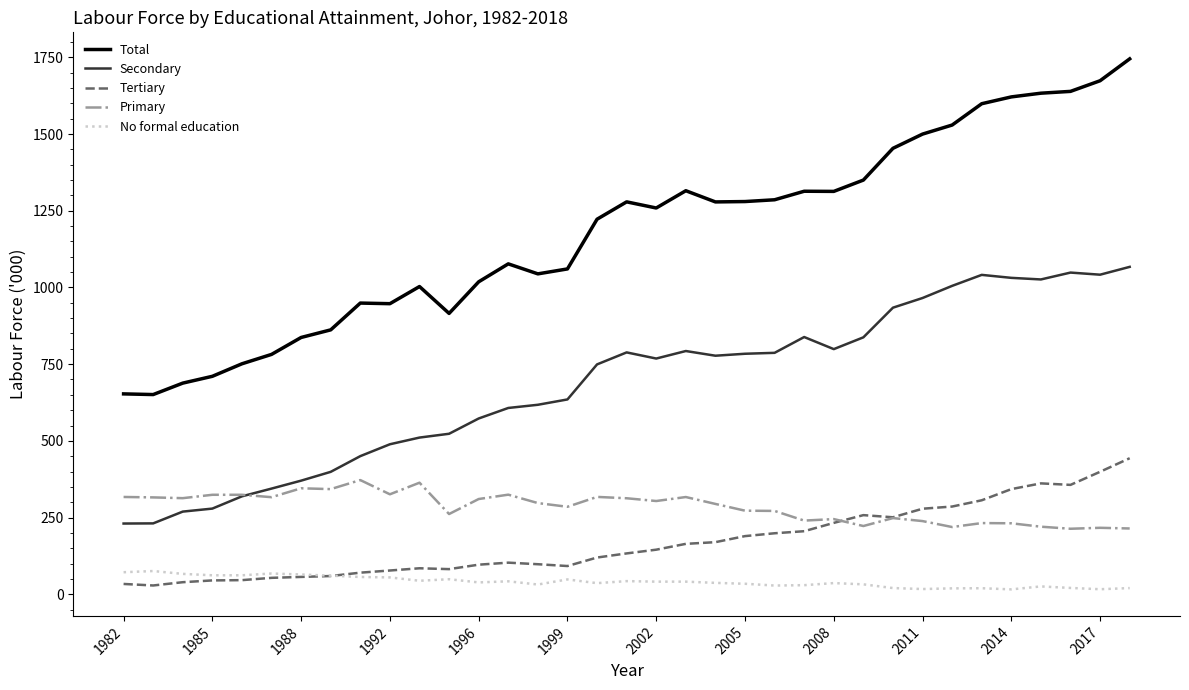

True or false: No formal education and Secondary cross at least once.

False